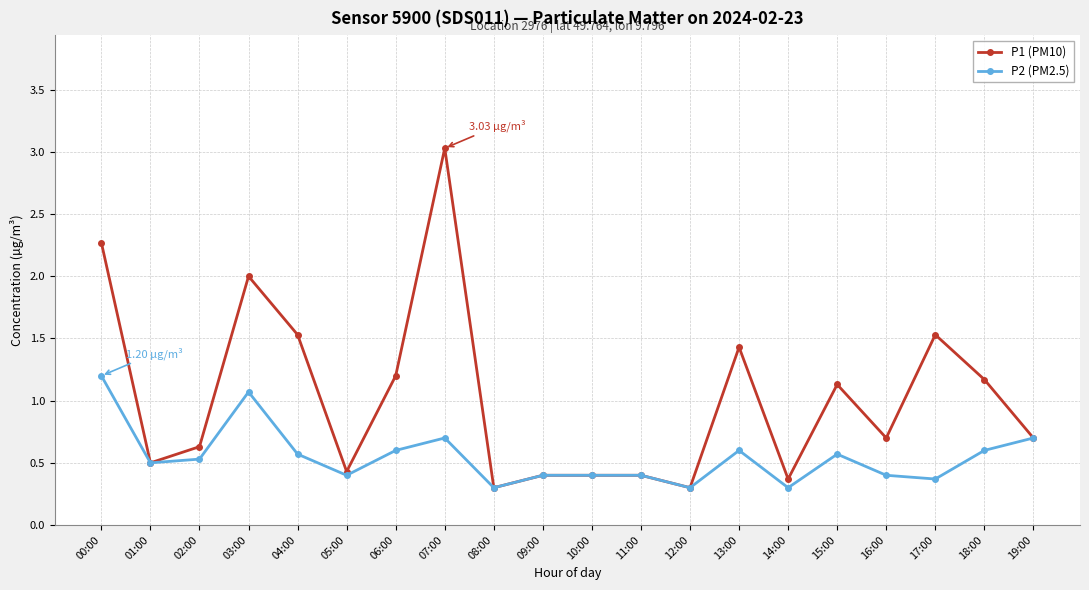

True or false: P2 (PM2.5) has more than 2 interior local peaks.

True